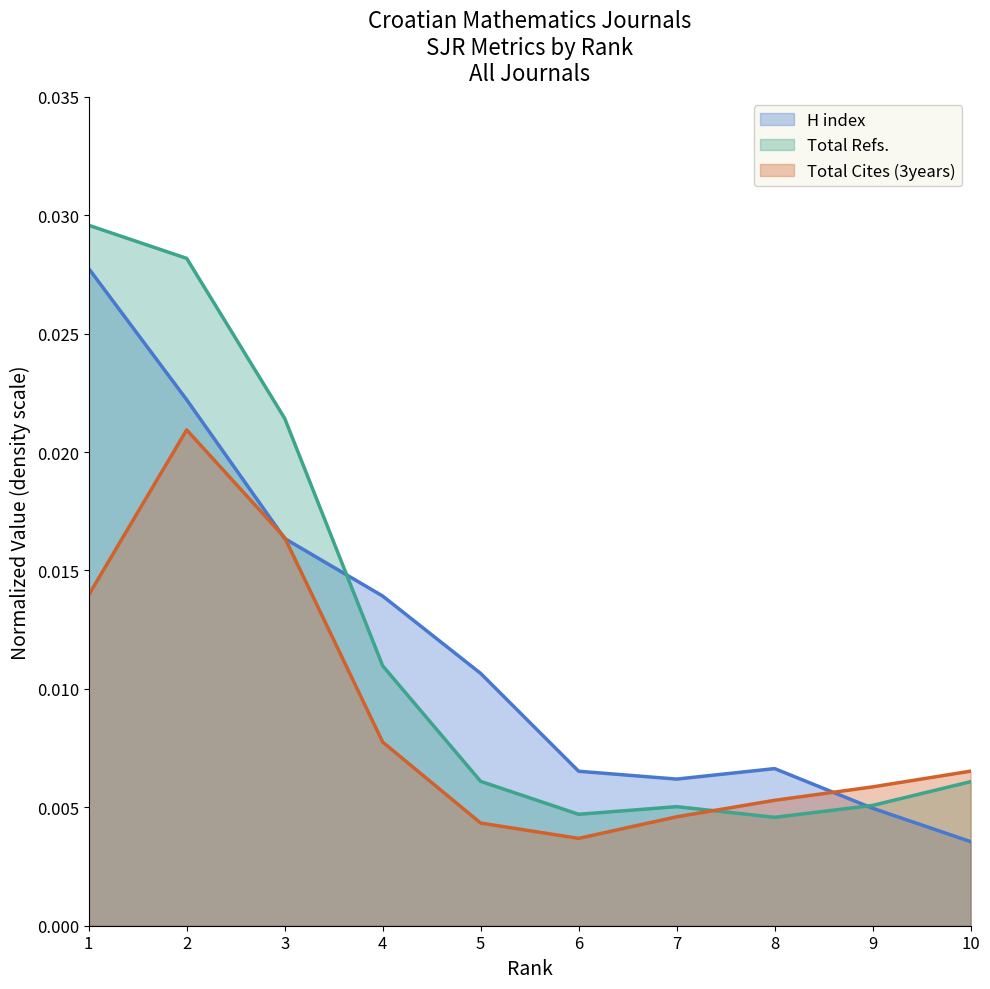

Between which two adjacent categories do H index and Total Refs. first intersect?

3 and 4